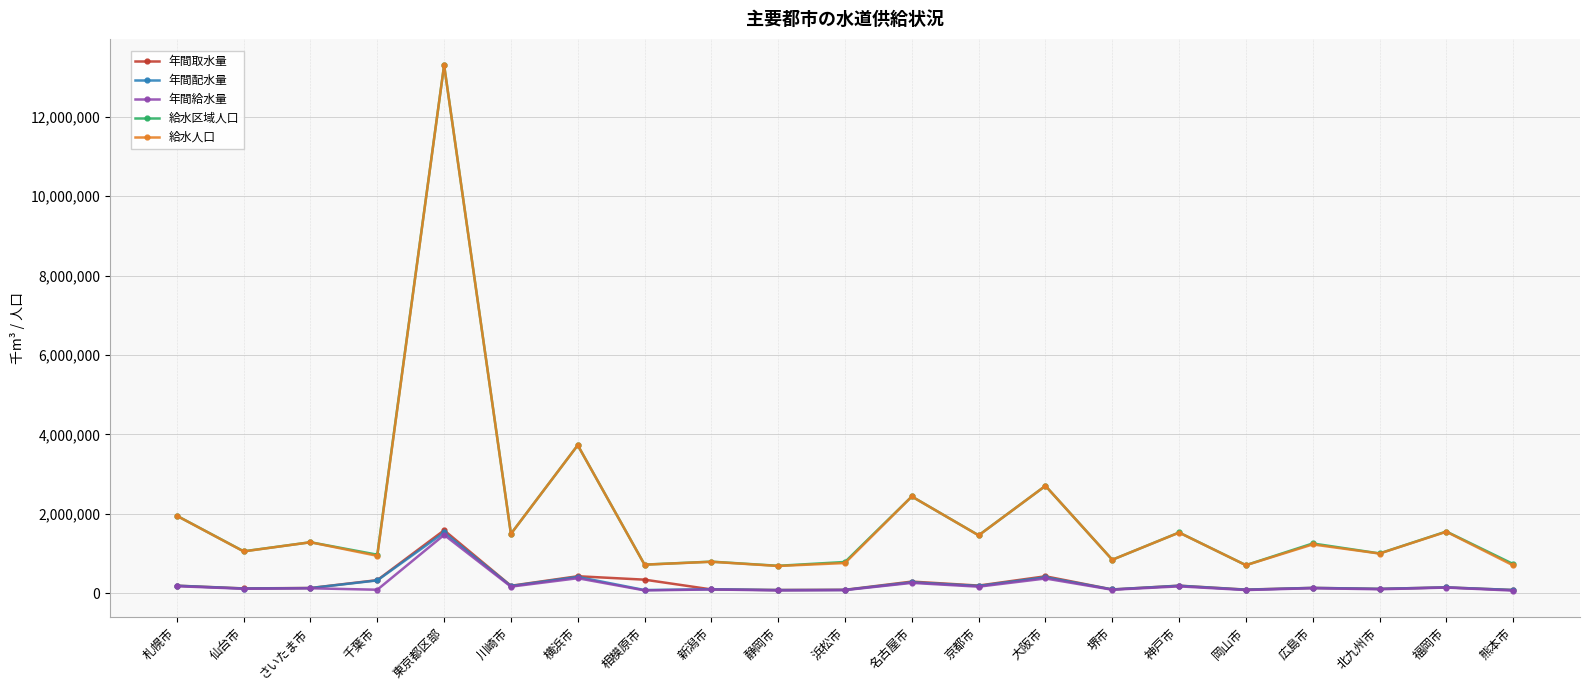

The 年間取水量 series shows 189060.0 at 川崎市. True or false?

True